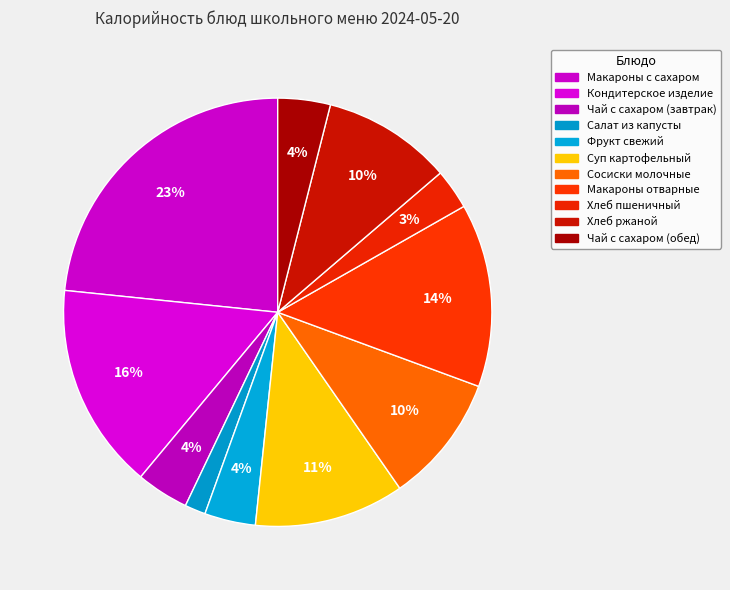

Count the number of slices in the pie.

11